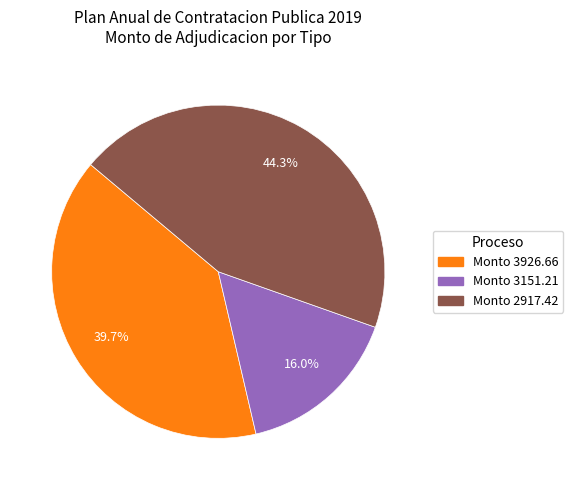

Does any single category account for the majority?

No